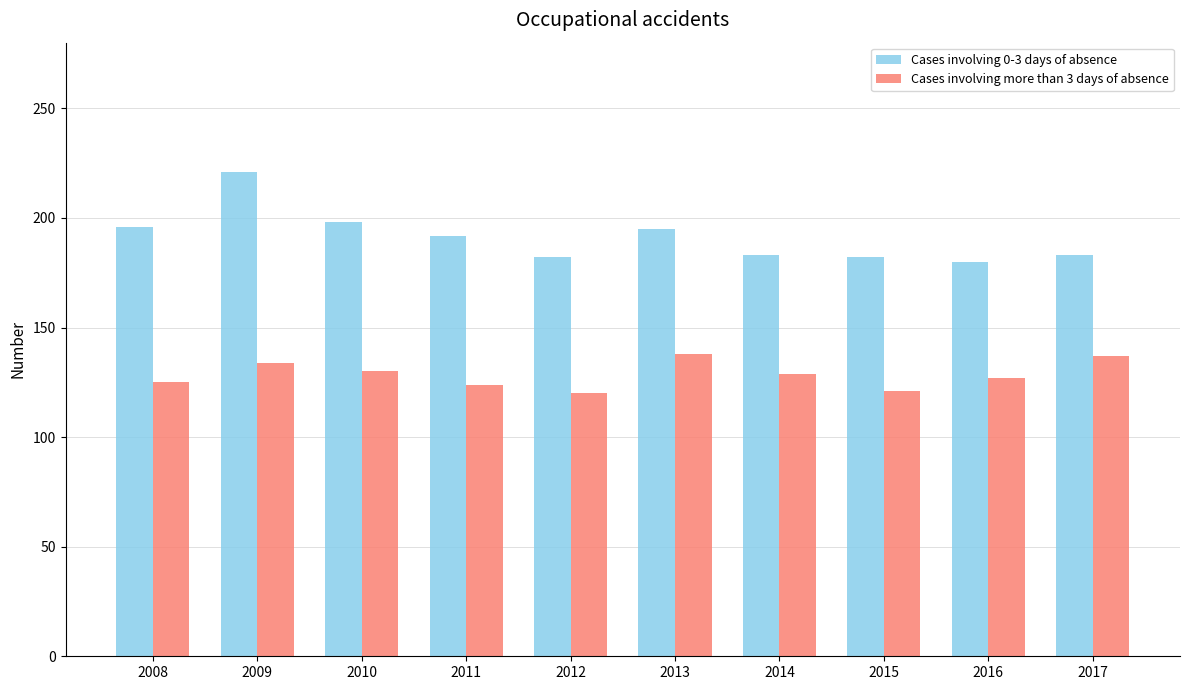

What is the difference between the highest and lowest values at 2008?

71